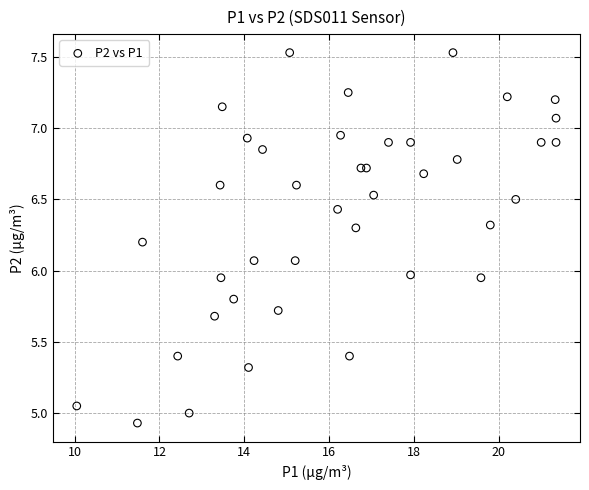

What is the range of X values (max minus min)?

11.3